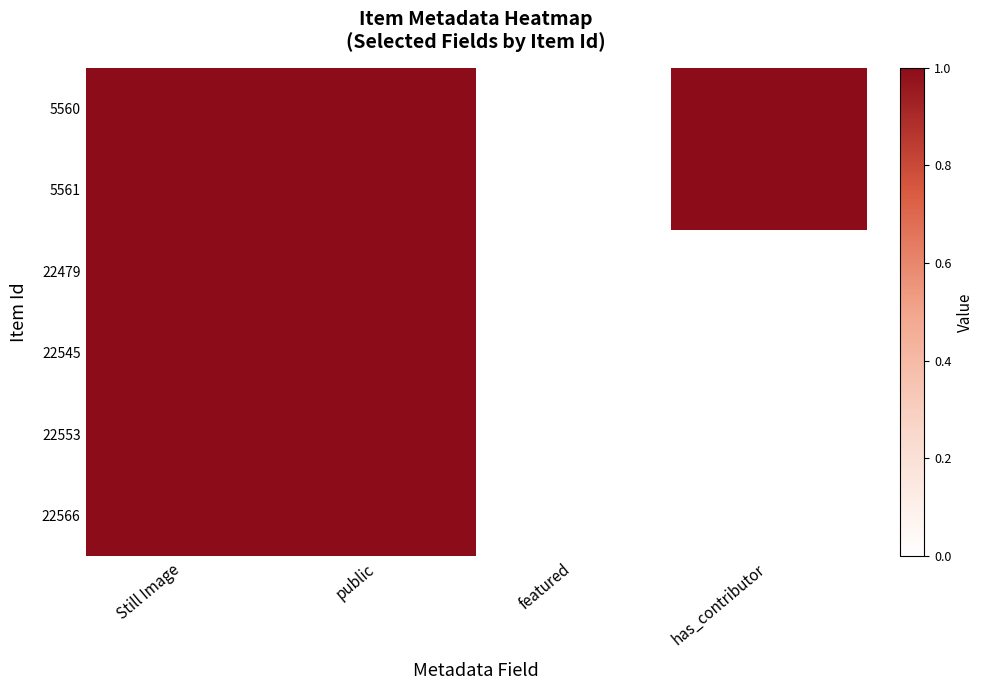

Reading left to right, list all the values displayed in this chart.

5560: Still Image=1	public=1	featured=0	has_contributor=1
5561: Still Image=1	public=1	featured=0	has_contributor=1
22479: Still Image=1	public=1	featured=0	has_contributor=0
22545: Still Image=1	public=1	featured=0	has_contributor=0
22553: Still Image=1	public=1	featured=0	has_contributor=0
22566: Still Image=1	public=1	featured=0	has_contributor=0